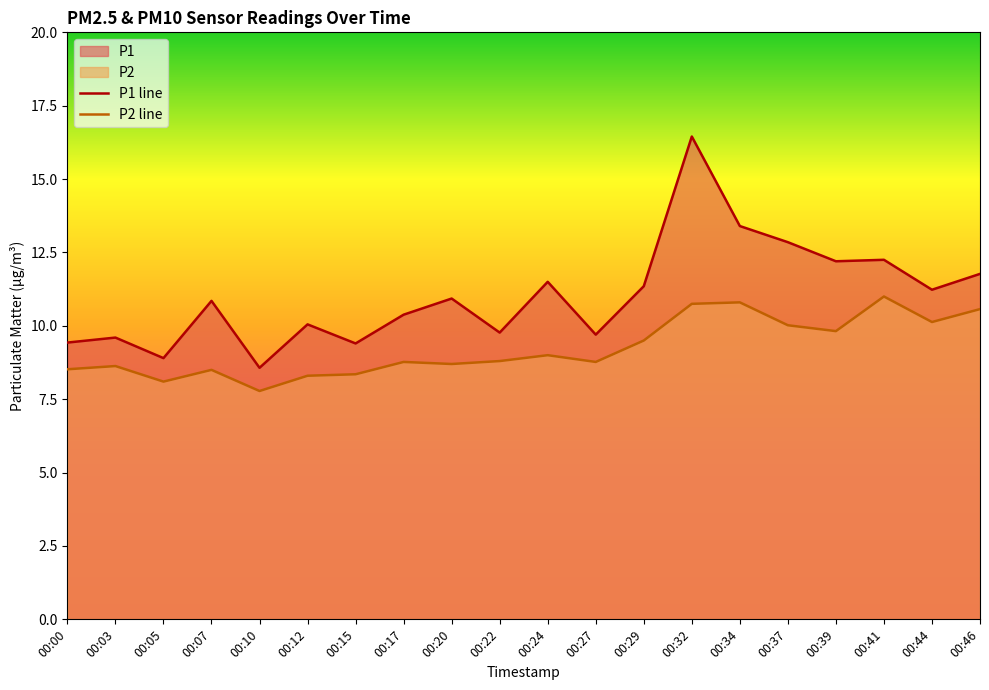

Reading left to right, transcribe all the data shown in this chart.

P1: 9.4	9.6	8.9	10.8	8.6	10.1	9.4	10.4	10.9	9.8	11.5	9.7	11.3	16.4	13.4	12.8	12.2	12.2	11.2	11.8
P2: 8.5	8.6	8.1	8.5	7.8	8.3	8.3	8.8	8.7	8.8	9.0	8.8	9.5	10.8	10.8	10.0	9.8	11.0	10.1	10.6